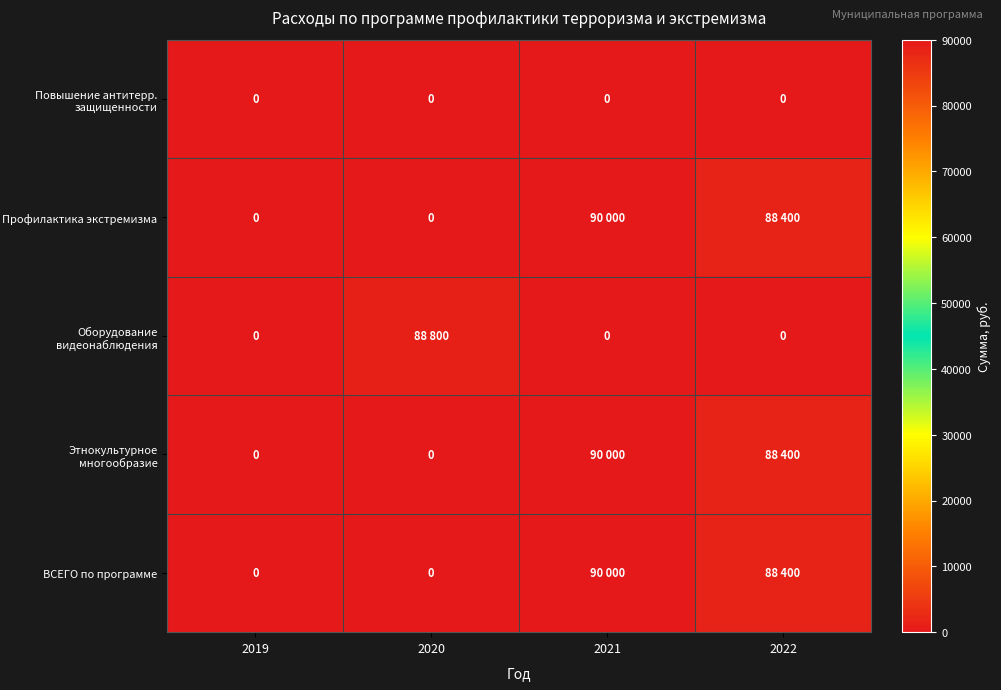

Read the Этнокультурное многообразие value at 2022, to the nearest 50.

88400